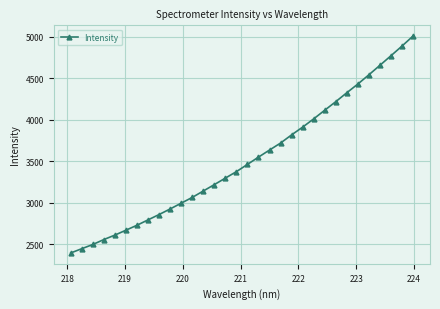

What is the average value?

3520.4